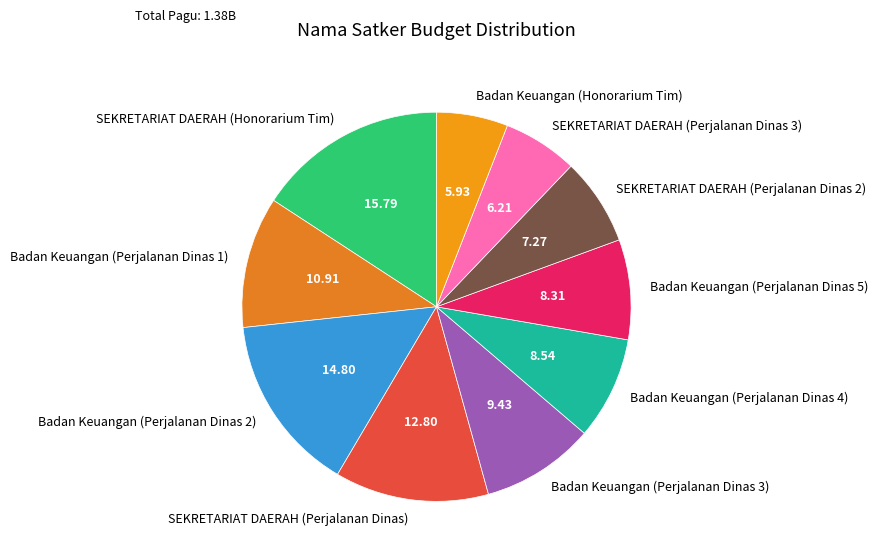

How many segments does this pie chart have?

10